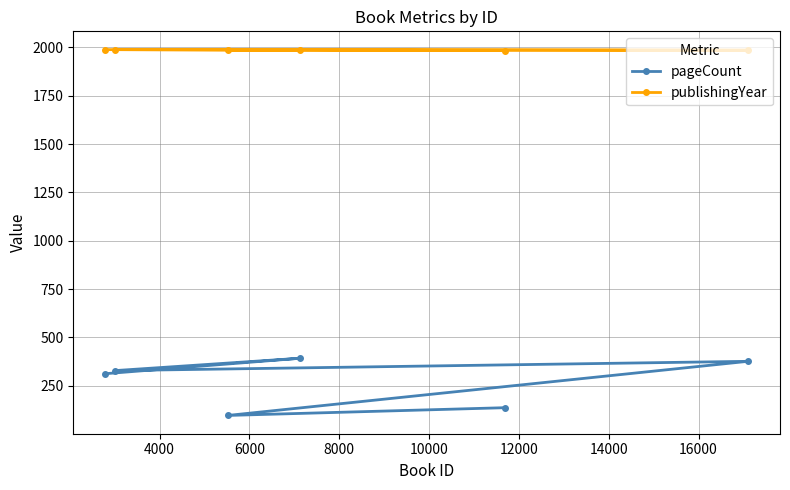

List the series in order of their peak value, lowest first.

pageCount, publishingYear